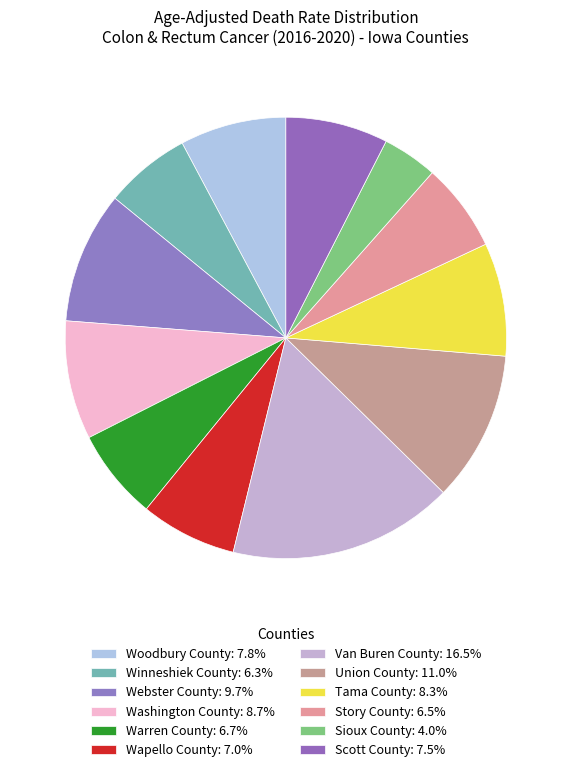

Rank the categories by value from highest to lowest.

Van Buren County, Union County, Webster County, Washington County, Tama County, Woodbury County, Scott County, Wapello County, Warren County, Story County, Winneshiek County, Sioux County